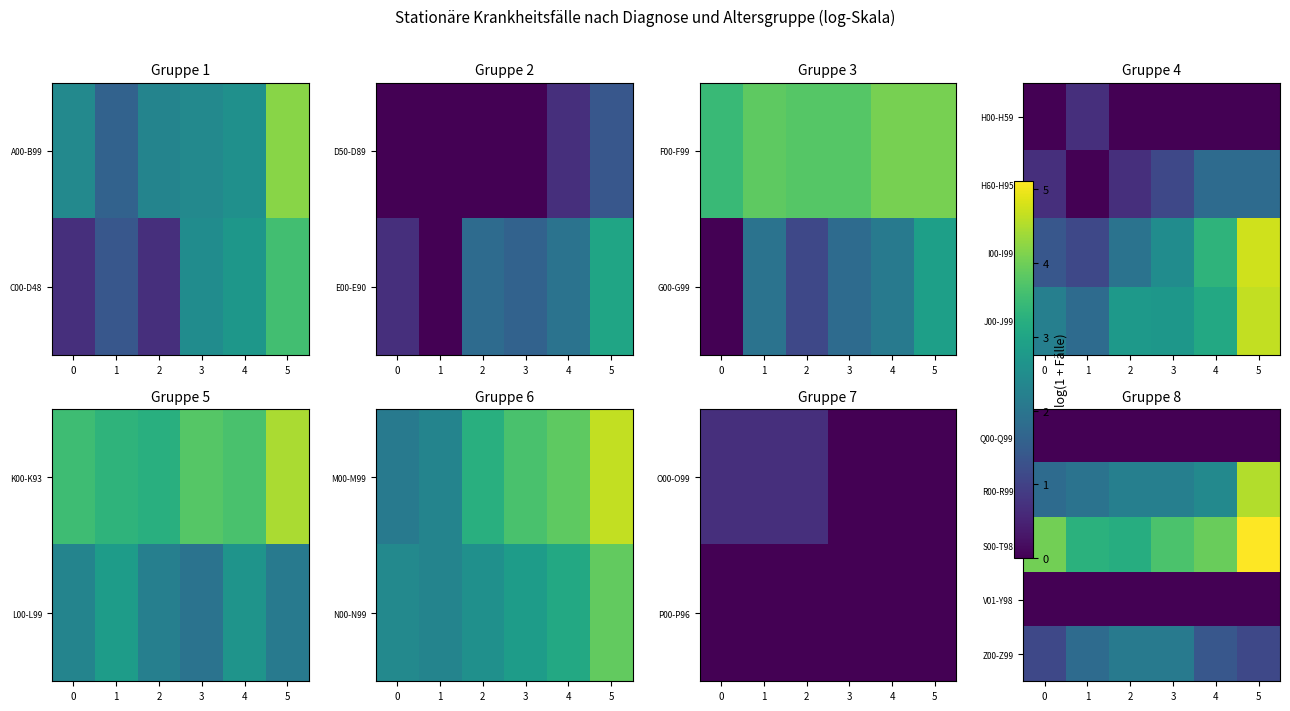

Which has a higher value, 4 or 2?

4